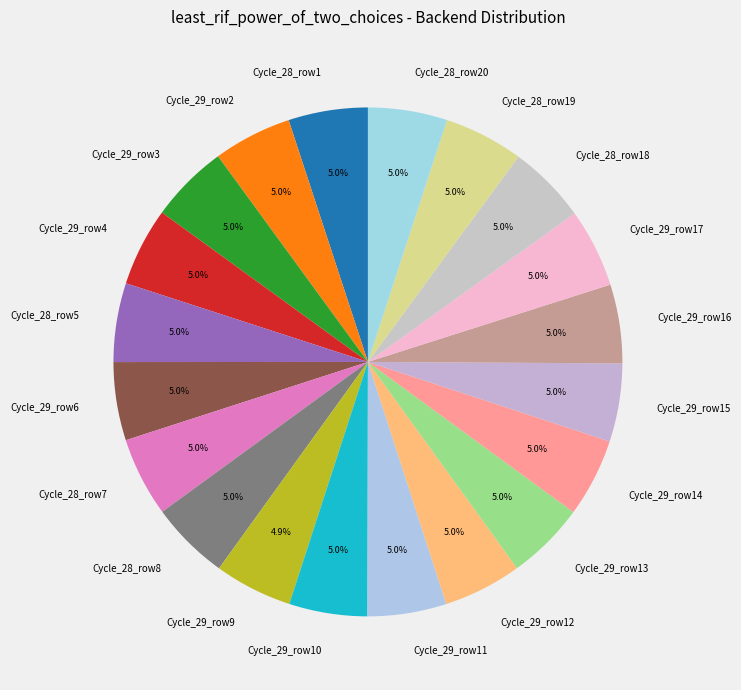

Does any single category account for the majority?

No